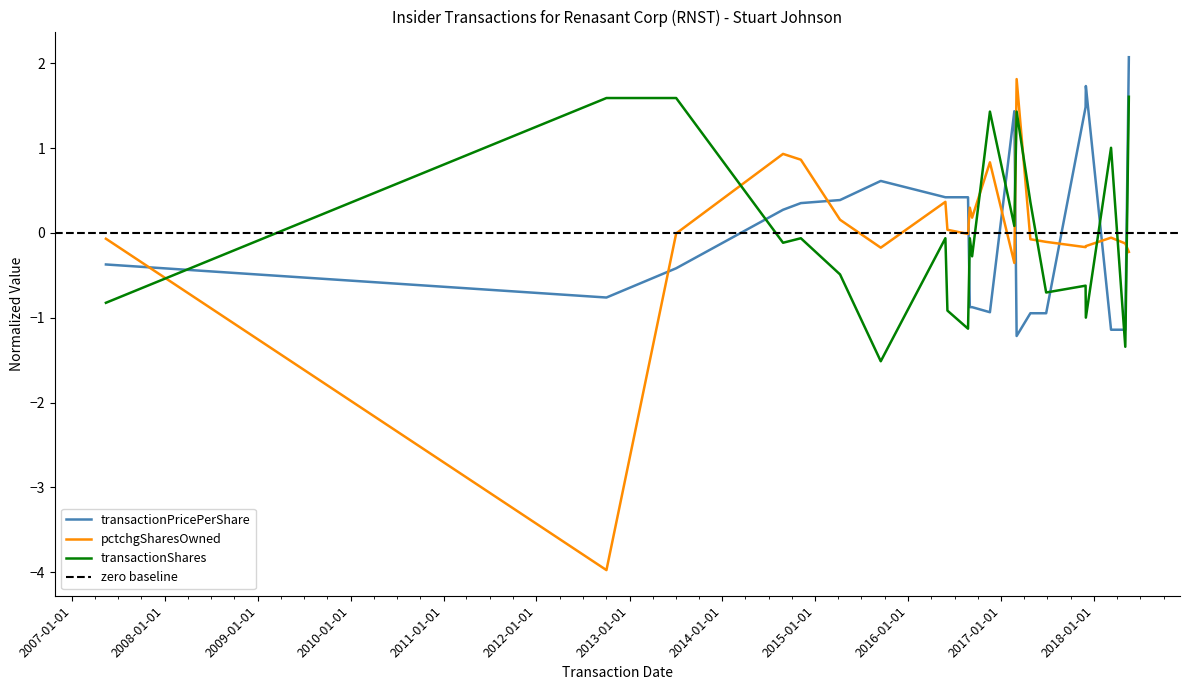

In transactionPricePerShare, how many points are lower than both neighbors (excluding endpoints)?

3